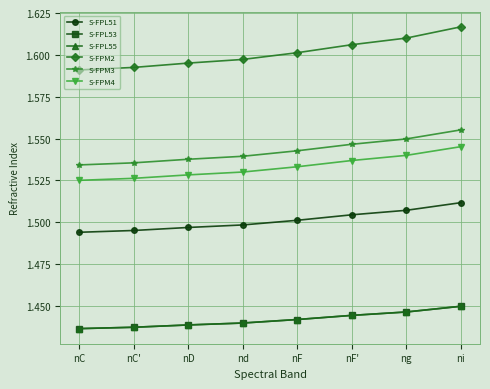

How many S-FPL53 values are between 1 and 2?

8